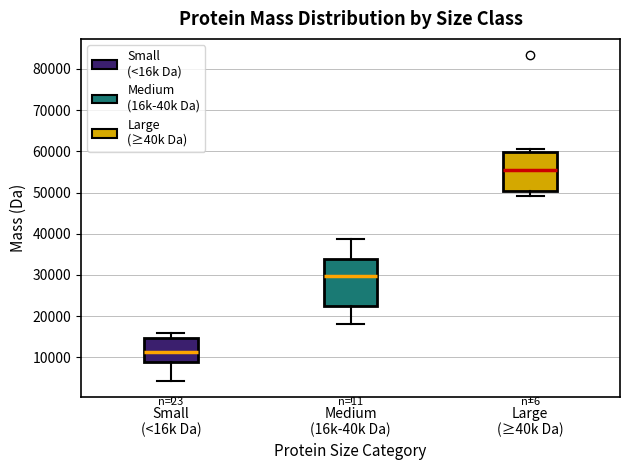

Which box's median line is the highest?

Large (≥40k Da)